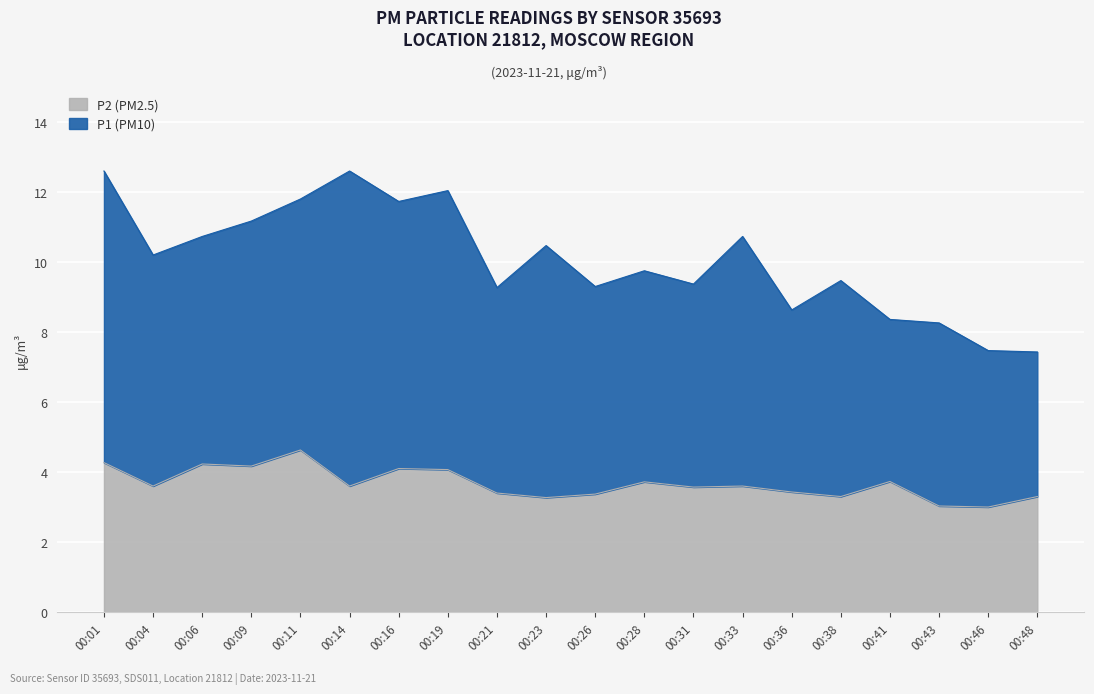

What is the value of the 1st point from the left?

4.3